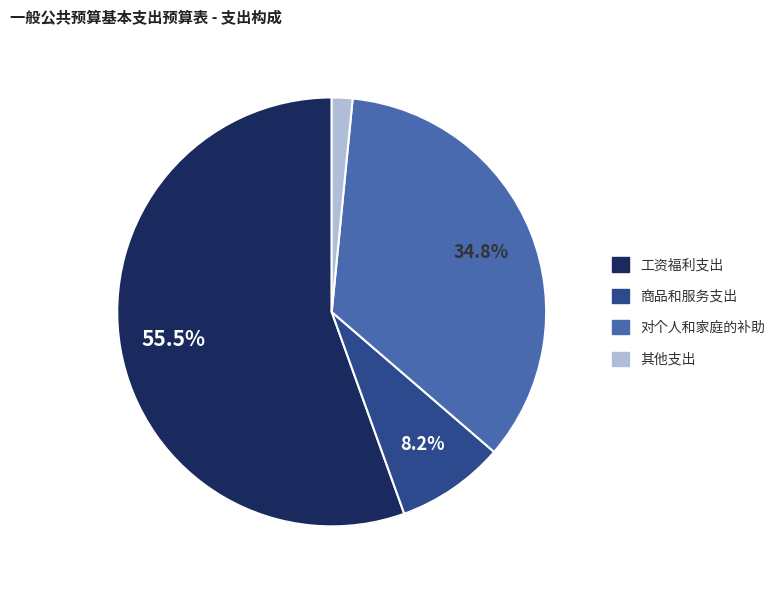

True or false: 商品和服务支出 accounts for 8% of the total.

True